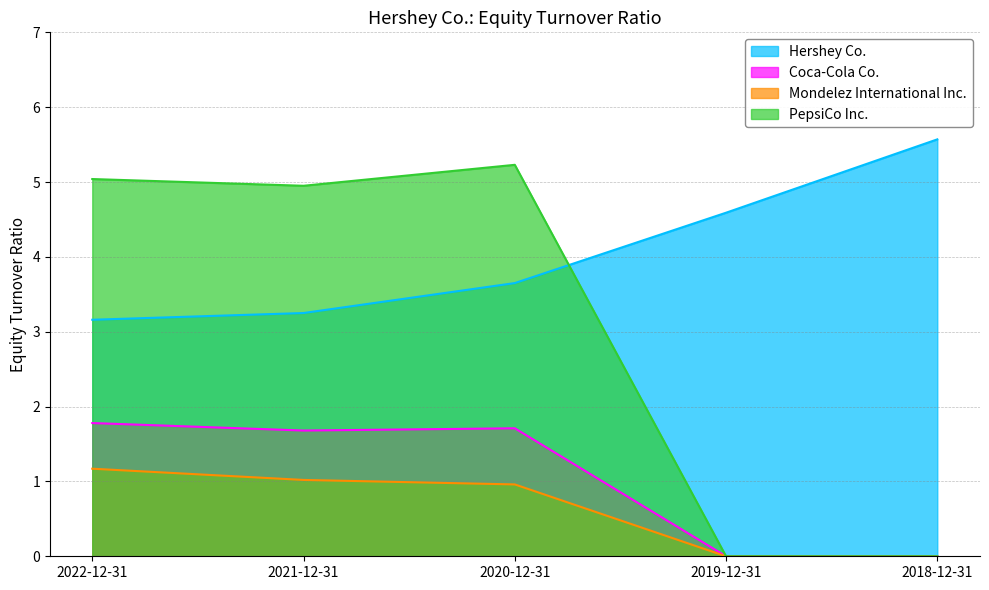

True or false: Hershey Co. and Mondelez International Inc. cross at least once.

False